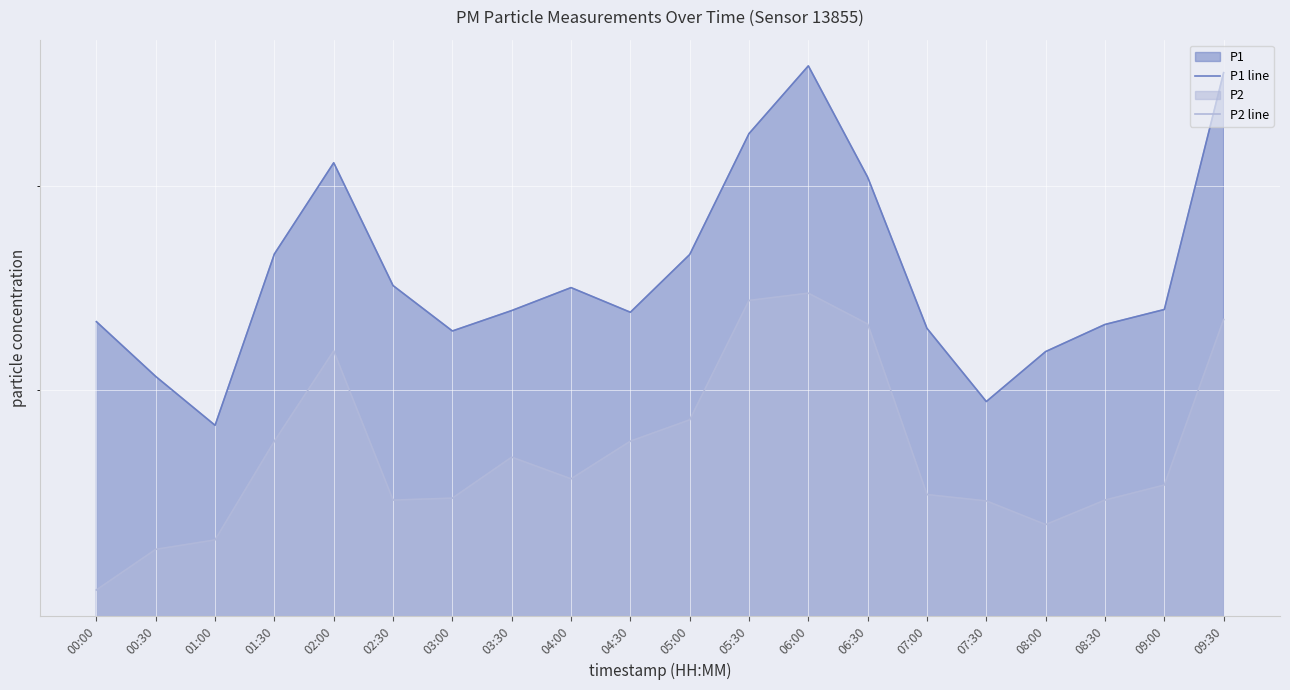

Rank the series at 02:30 from highest to lowest value.

P1 line, P2 line